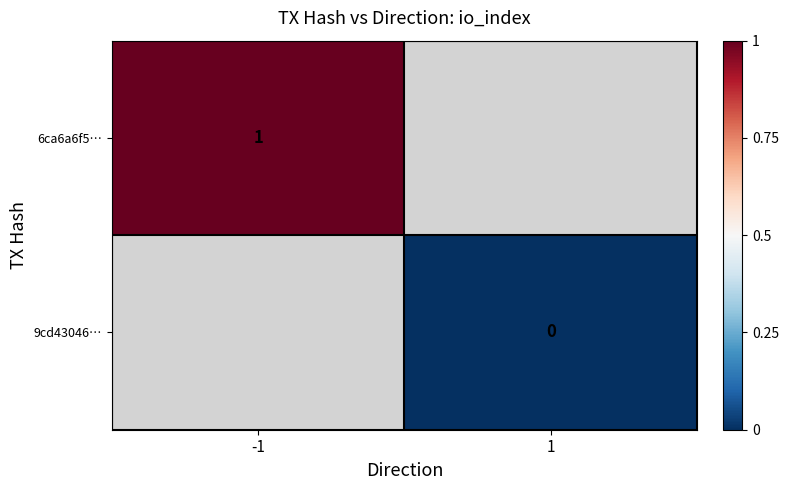

Is the value of 6ca6a6f5… at -1 greater than the value of 9cd43046… at 1?

Yes